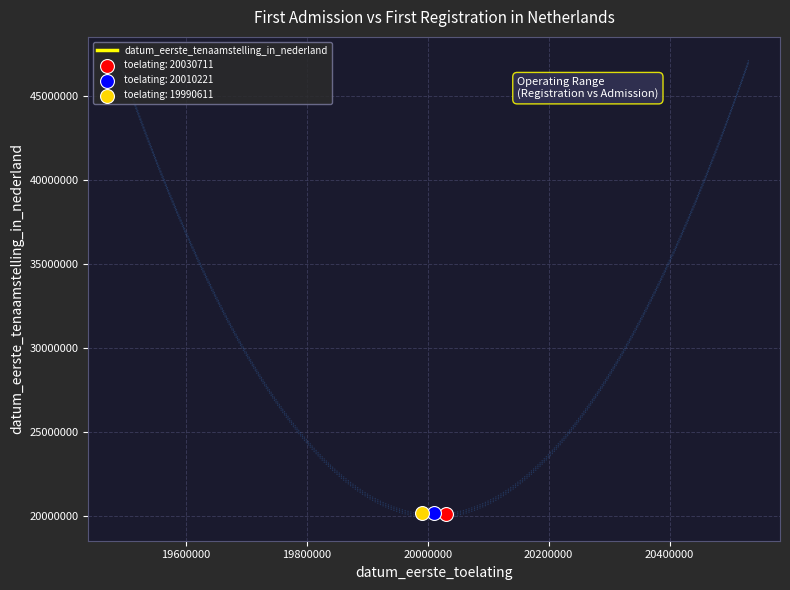

What is the maximum value for datum_eerste_tenaamstelling_in_nederland?

20210825